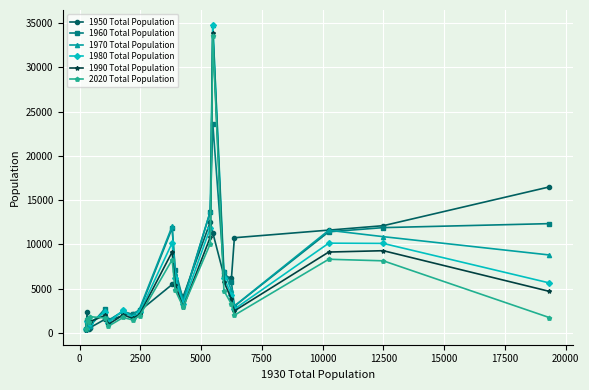

True or false: 1980 Total Population has more than 0 interior local peaks.

True